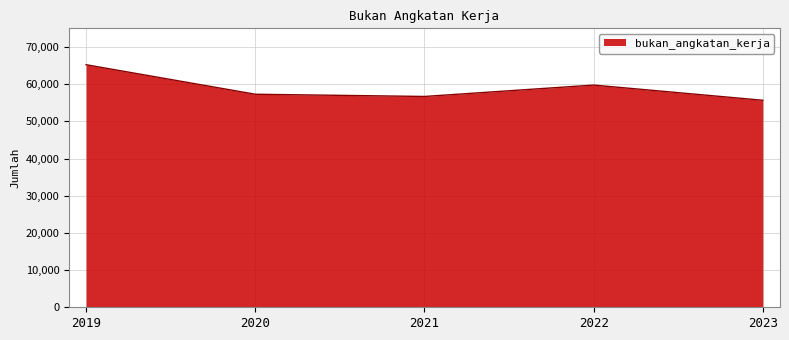

How many categories are shown in the chart?

5